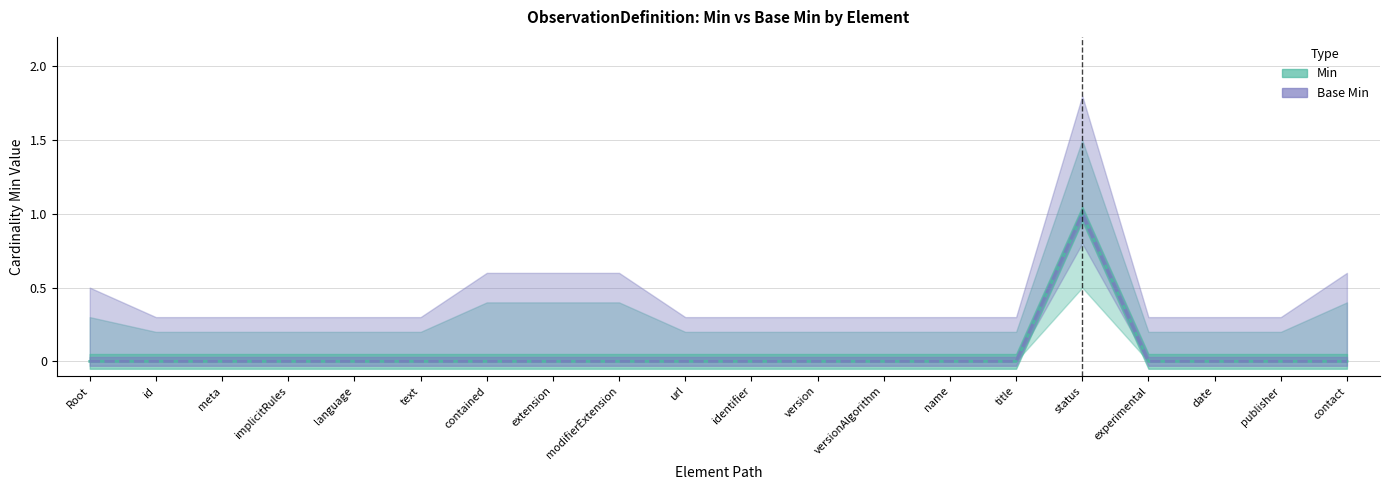

Does the chart display data point markers on the line(s)?

No